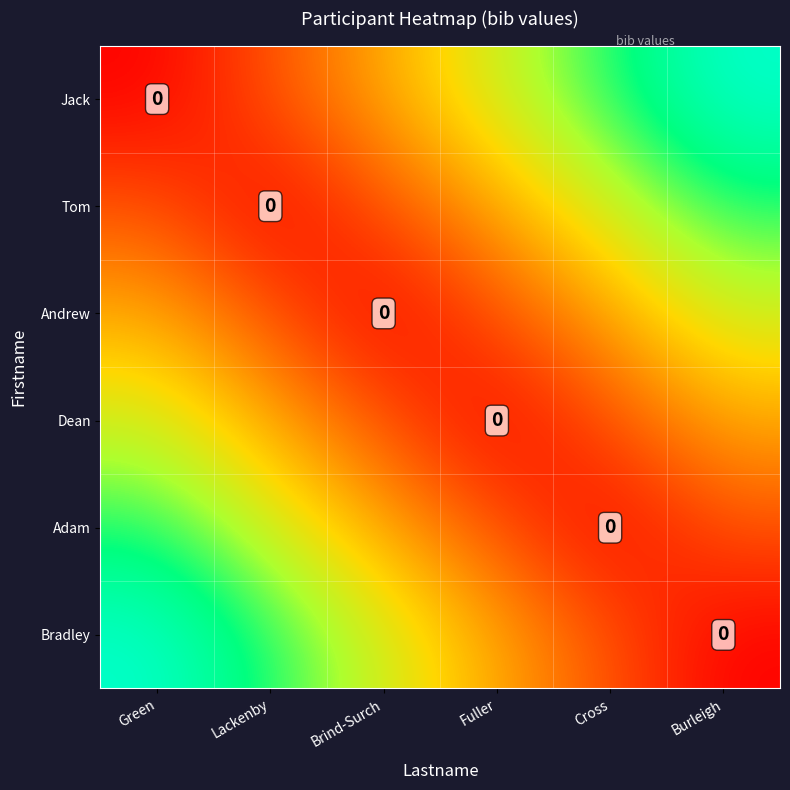

How many Andrew values are between 0 and 1?

6